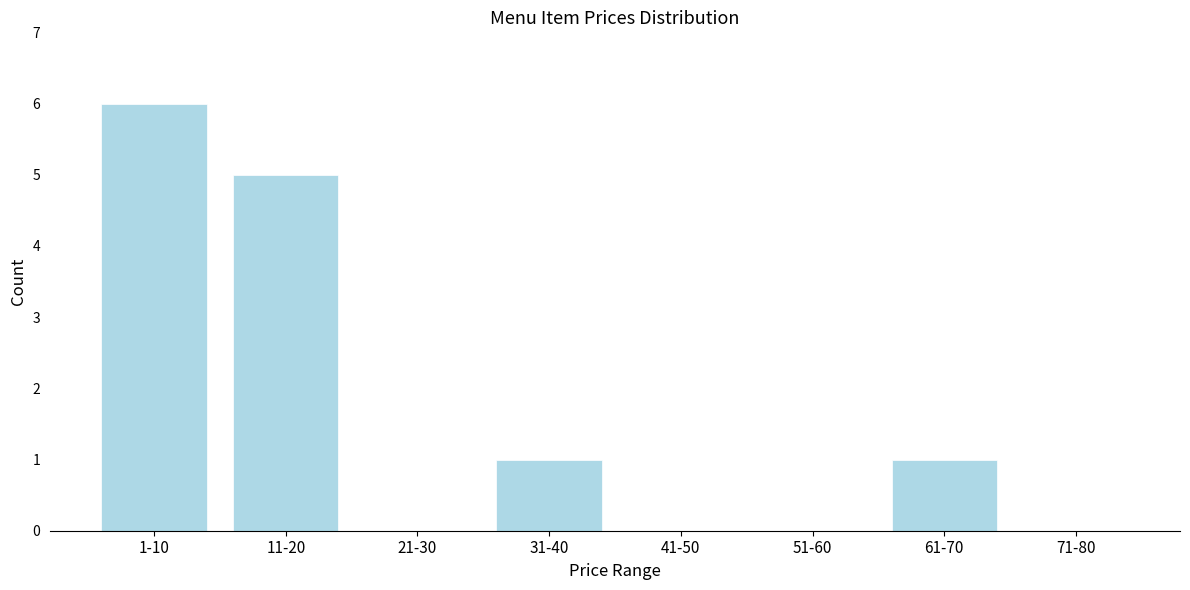

Reading right to left, list all the values displayed in this chart.

71-80=0	61-70=1	51-60=0	41-50=0	31-40=1	21-30=0	11-20=5	1-10=6